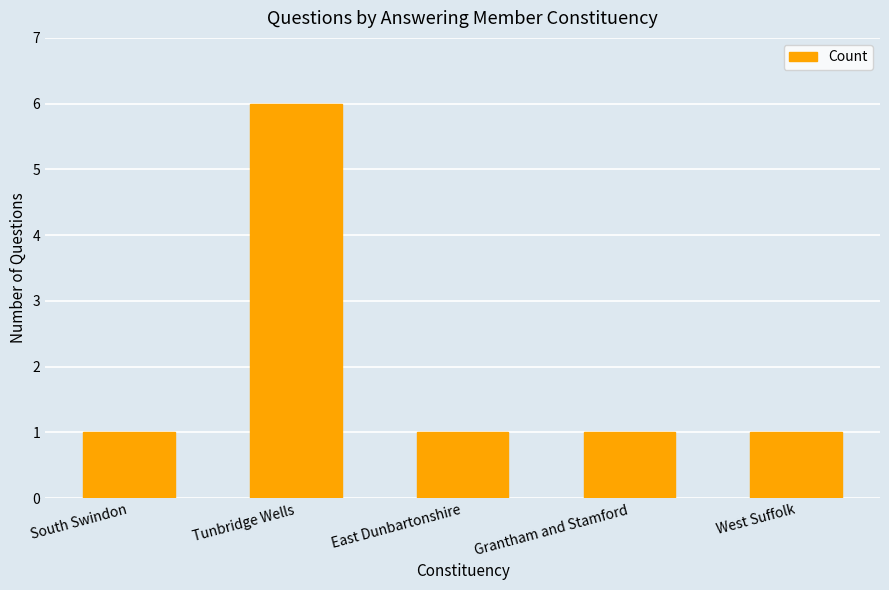

What is the approximate value at Grantham and Stamford?

1